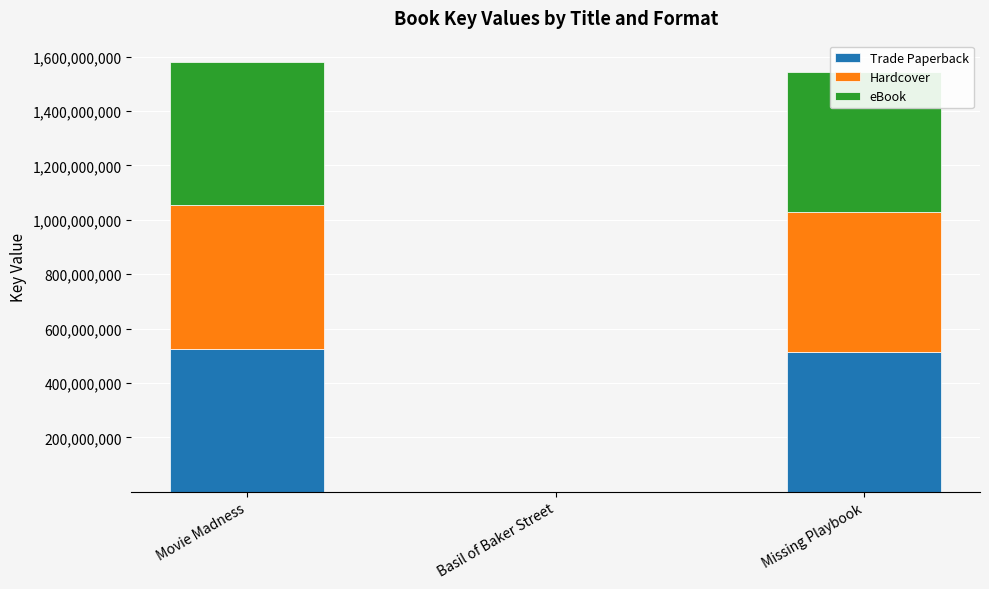

The Trade Paperback series shows 514179454 at Missing Playbook. True or false?

True